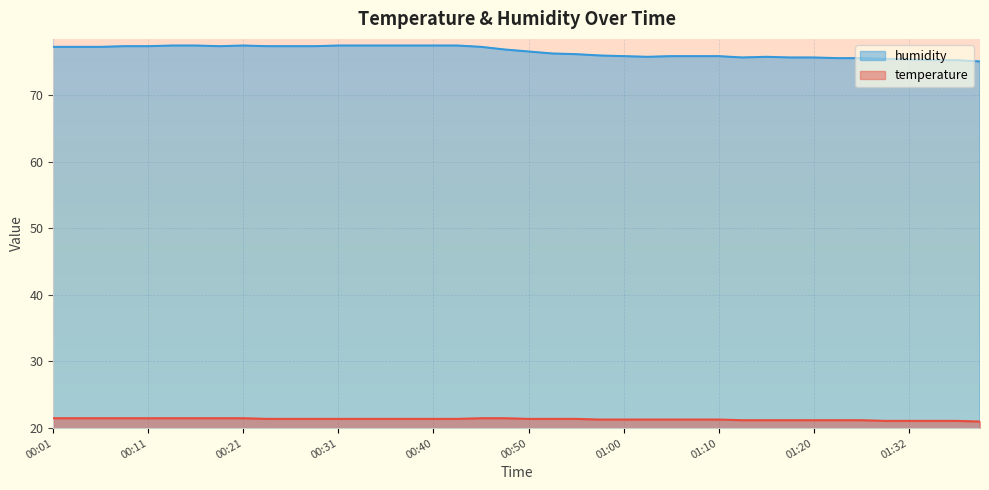

Is it true that temperature equals 5.0 at 00:14?

False